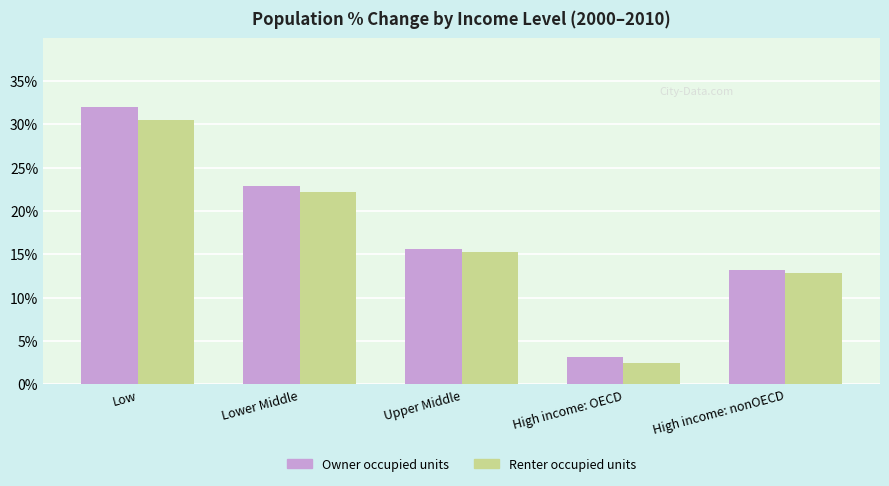

What are all the series names shown in the legend?

Owner occupied units, Renter occupied units